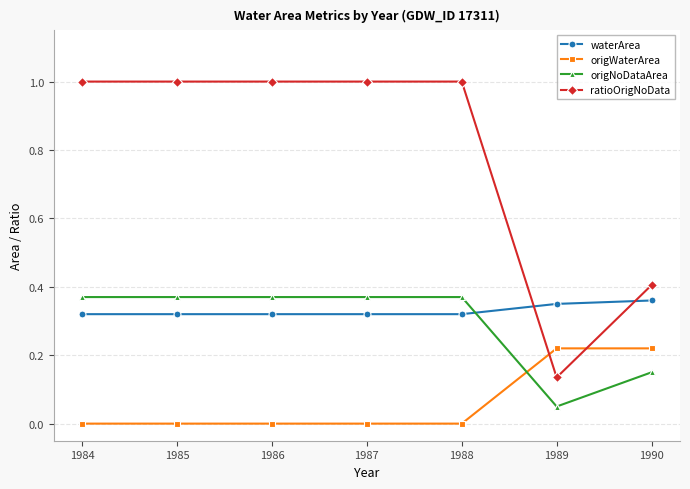

The ratioOrigNoData series shows 1.0 at 1986. True or false?

True